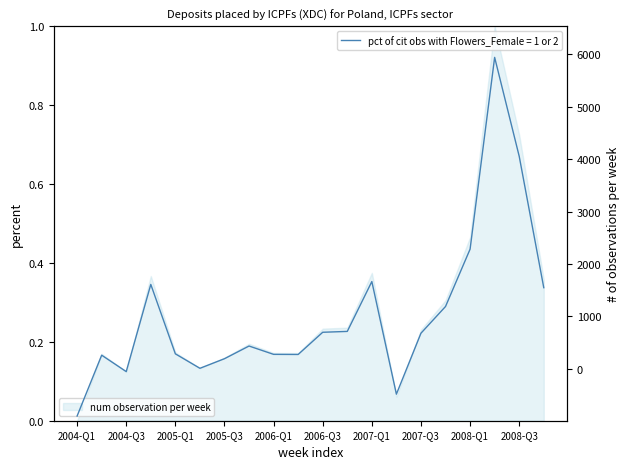

Which label corresponds to the largest value in the chart?

2008-Q2